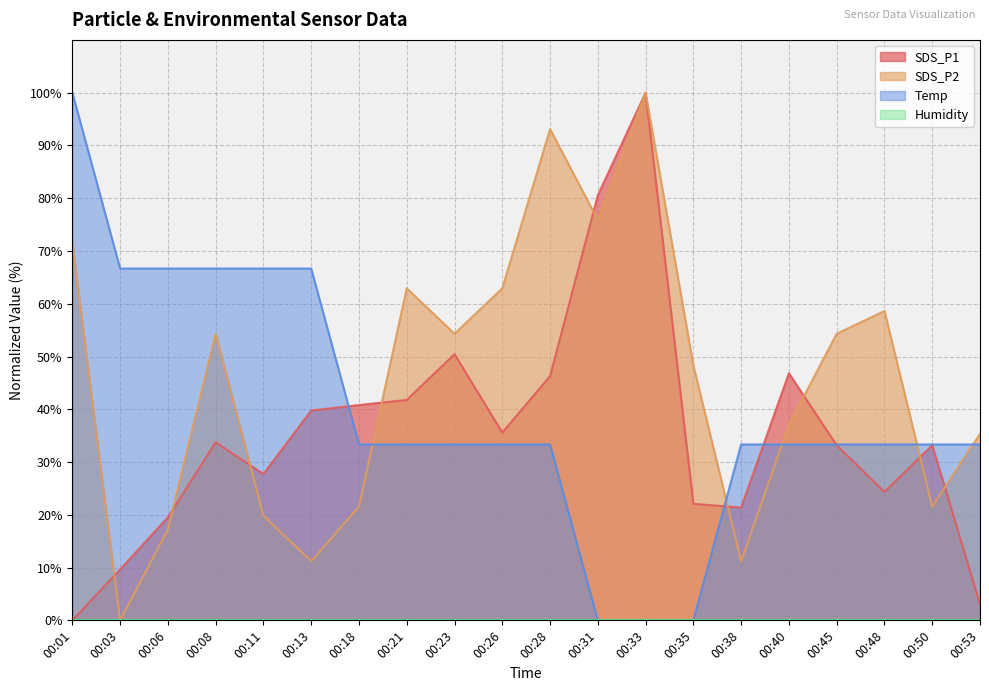

Which series has the largest total across all categories?

SDS_P2